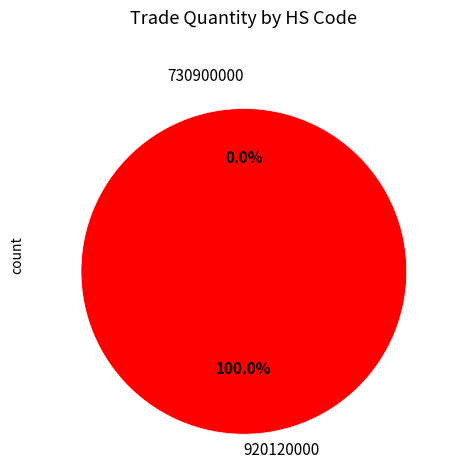

What percentage do 730900000 and 920120000 together represent?

100.0%